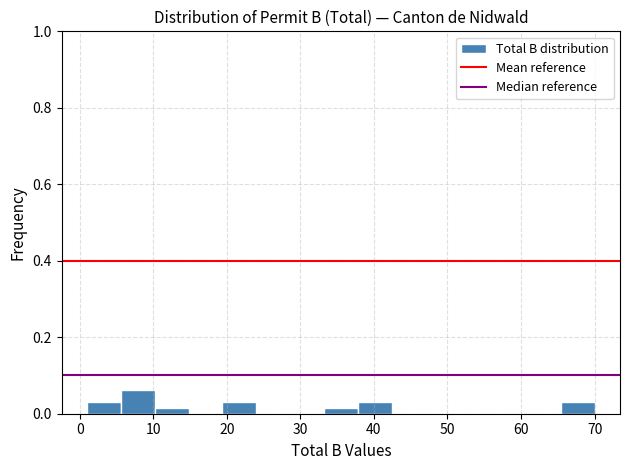

Which range on the x-axis has the tallest bar?

5.6 to 10.2